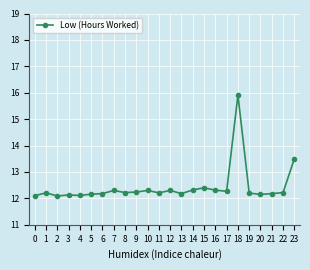

What is the value of the 13th point from the left?

12.3